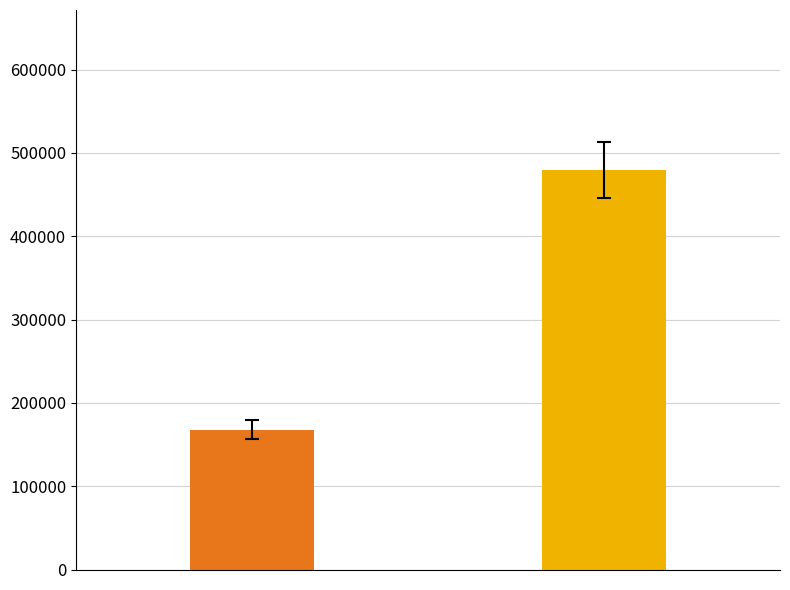

What is the difference between the maximum and minimum values?

311707.8